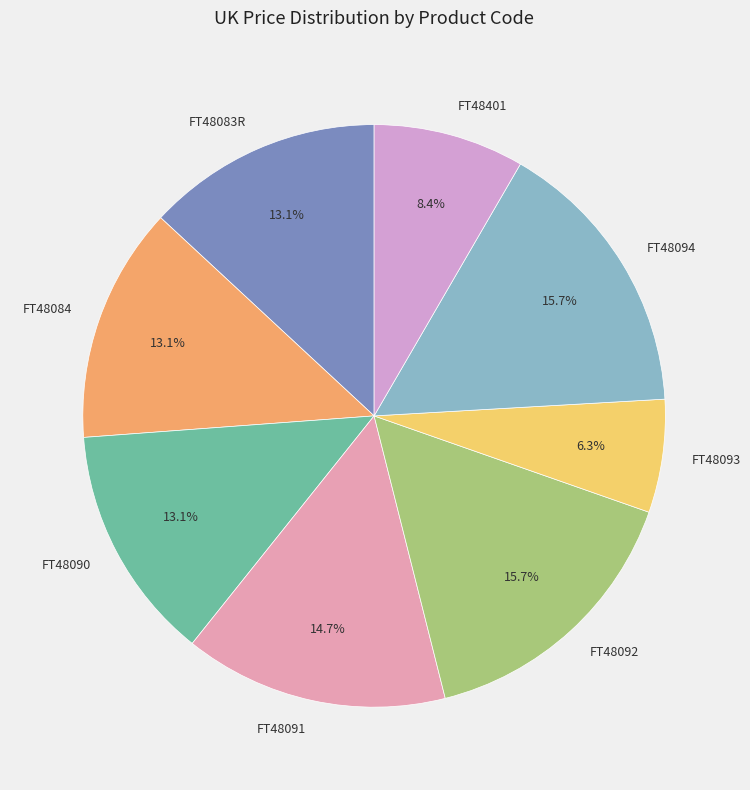

How many slices are in this pie chart?

8